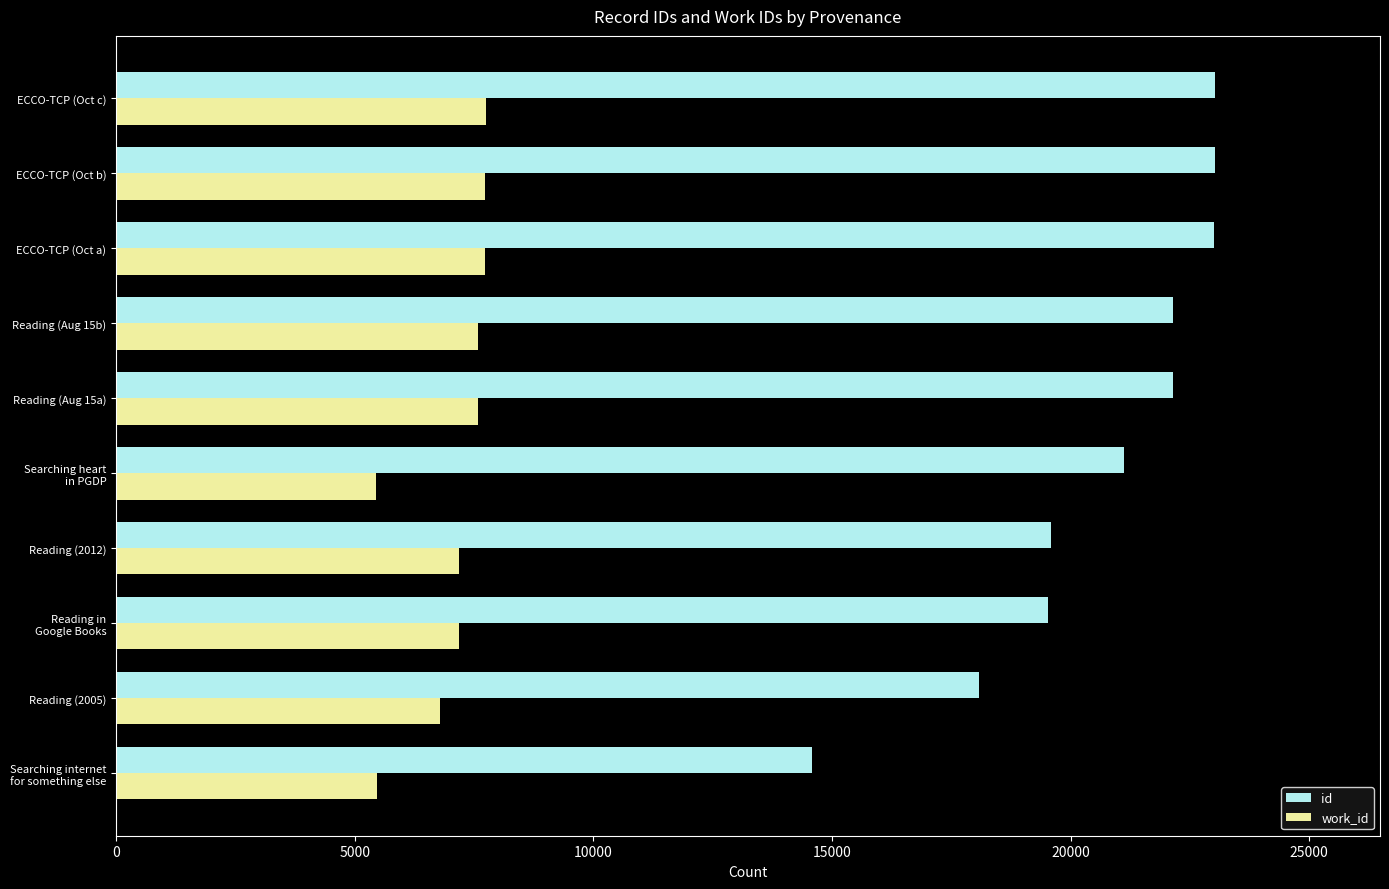

How many categories are shown in the chart?

10